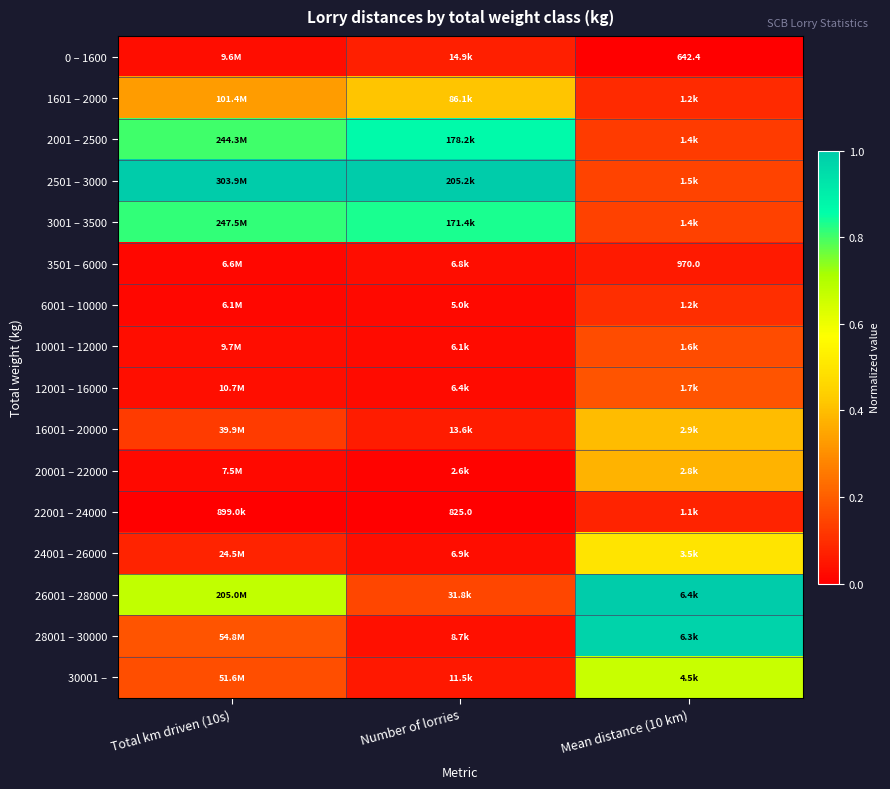

Which category has the highest value in the 28001 – 30000 series?

Mean distance (10 km)